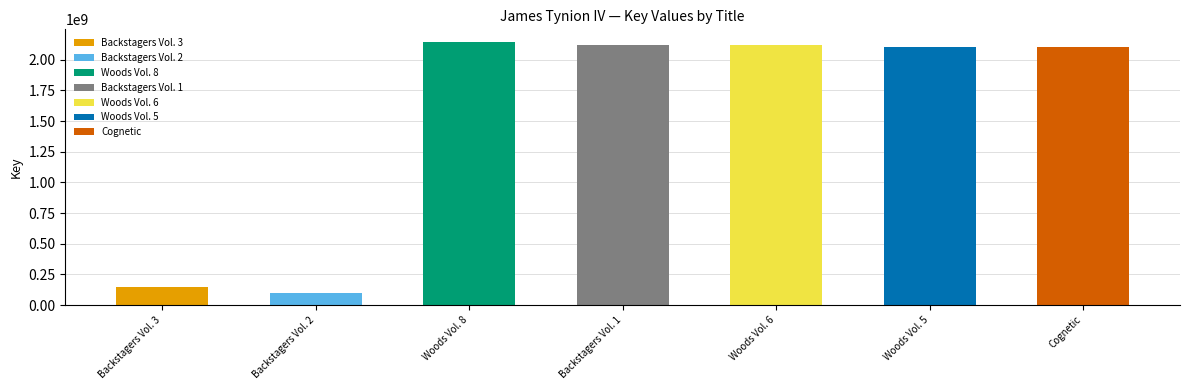

What is the difference between the values at Woods Vol. 8 and Backstagers Vol. 2?

2039740355